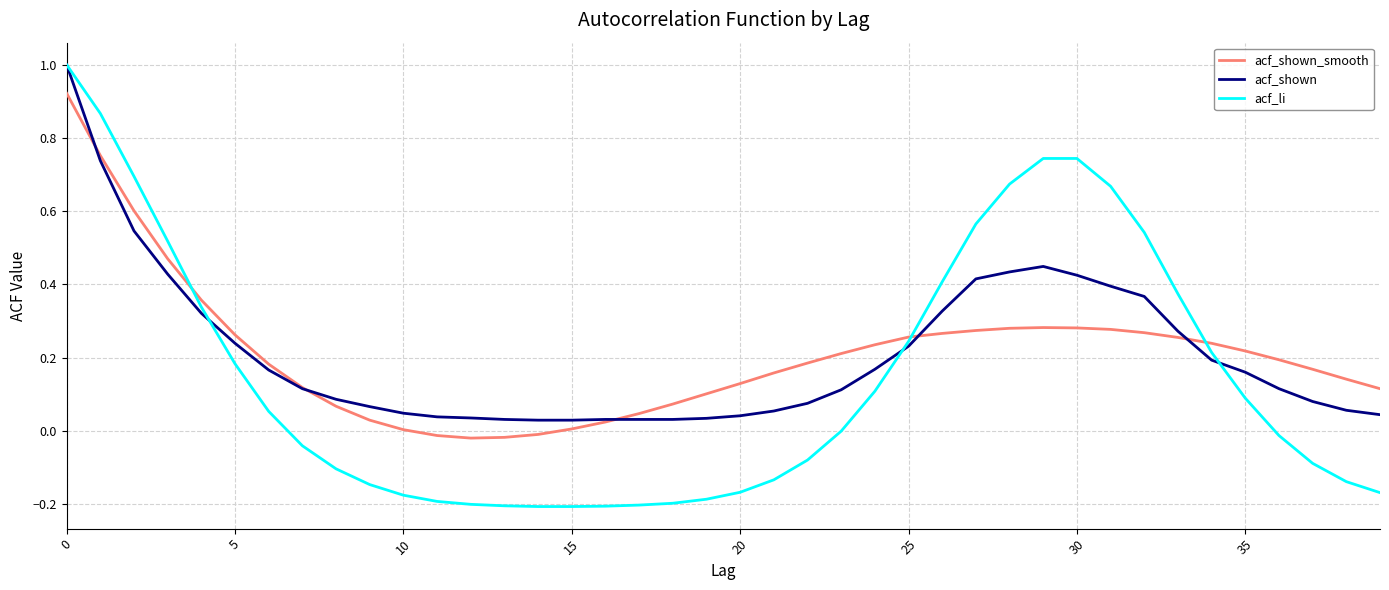

Which series has the widest spread of values?

acf_li